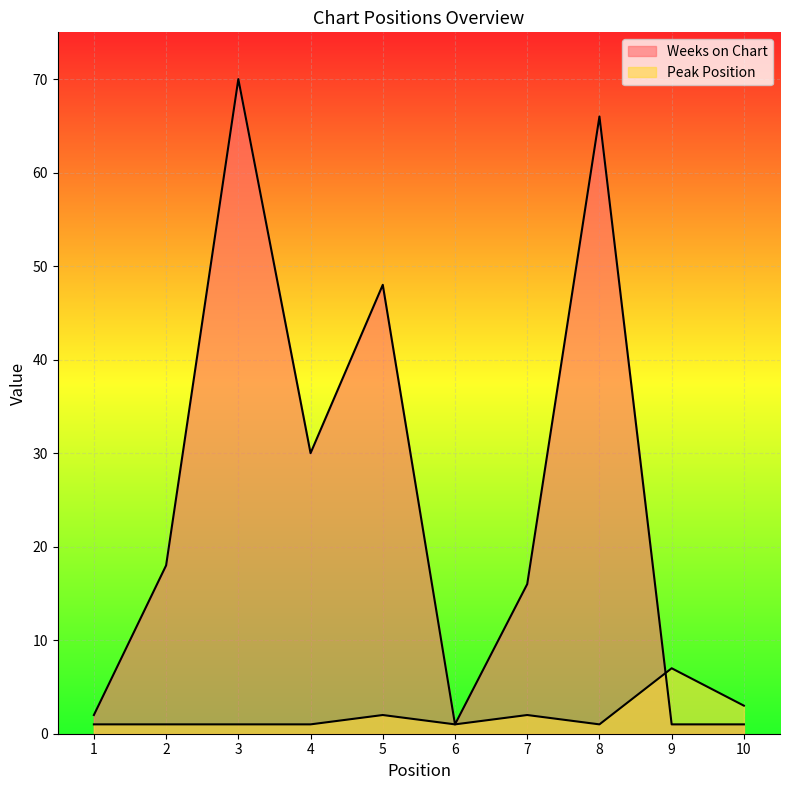

At which category does Peak Position reach its first local peak?

5